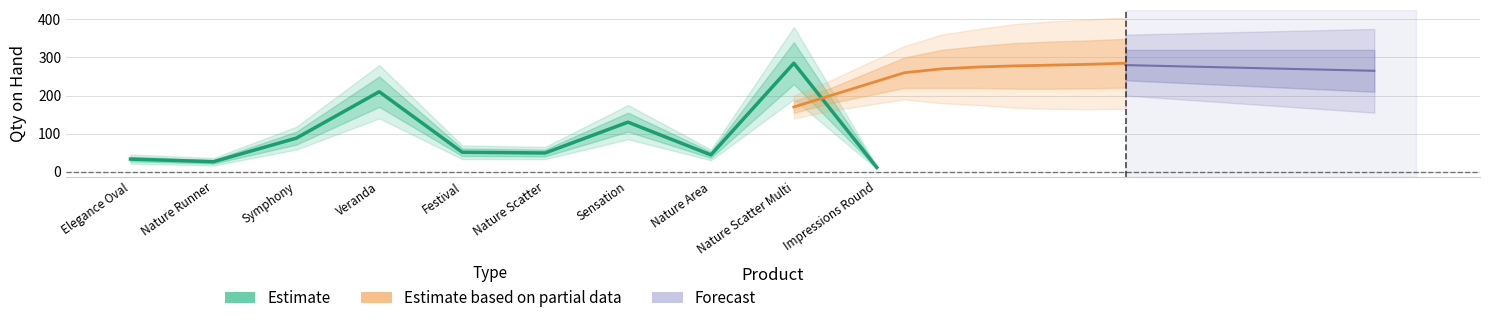

What is the smallest value displayed?

11